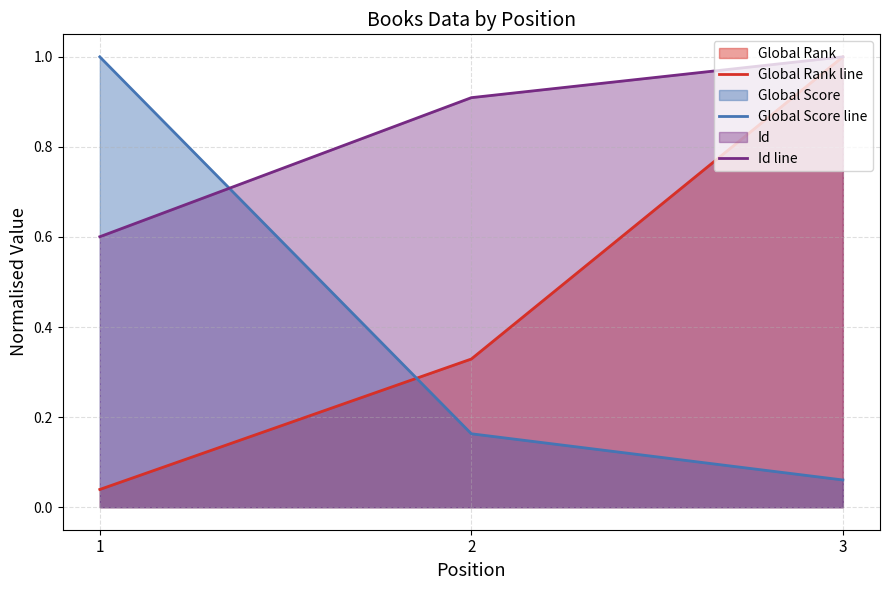

What is the highest value of the Global Score line series?

1.0